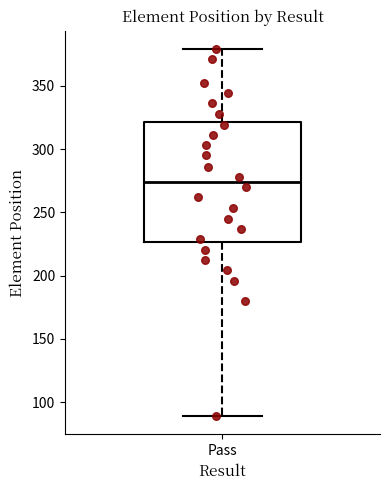

Read this box plot against the y-axis: the position of the median line, the range covered by the box, and the ends of both whiskers. The values are not printed on the chart, so give them approximately, as read against the axis.

median 275, box 225 to 320, whiskers 90 to 380